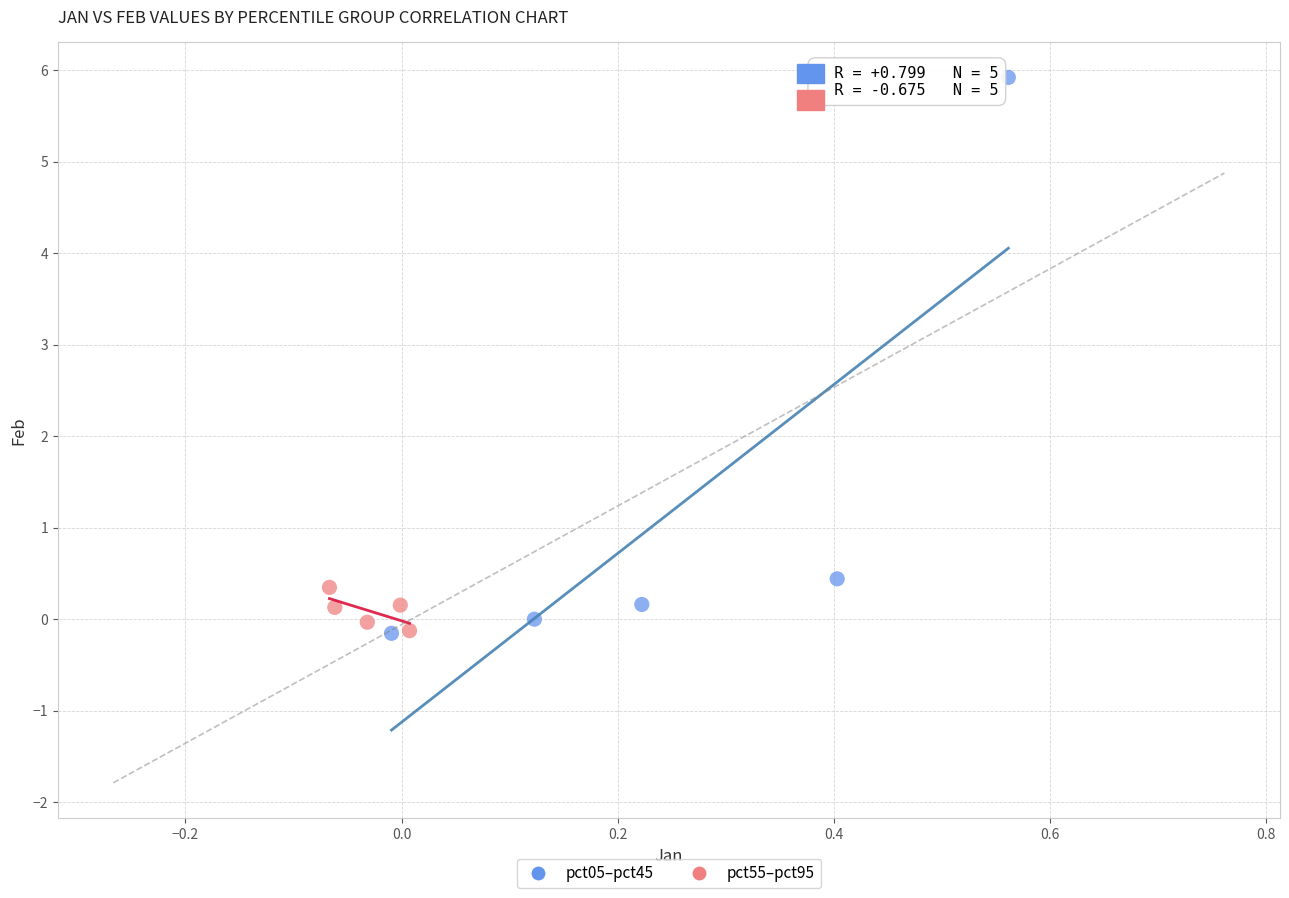

Which series reaches the maximum Y coordinate?

pct05–pct45